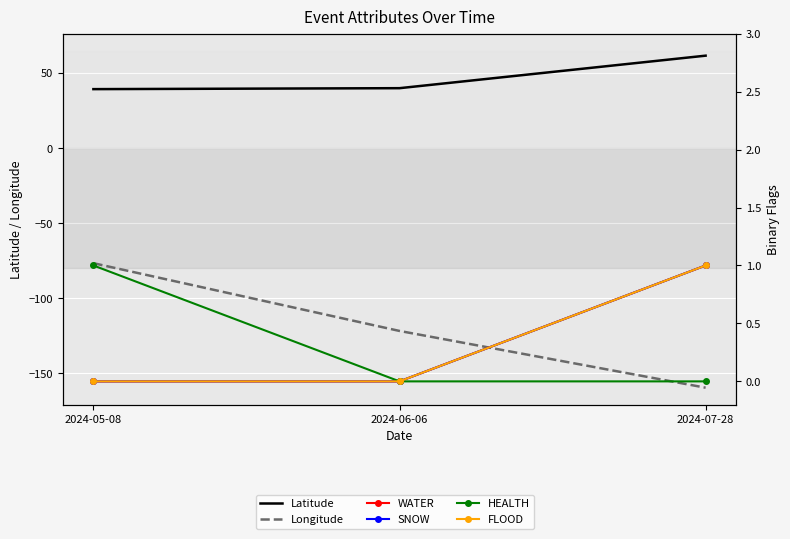

What position from the left is 2024-06-06?

2